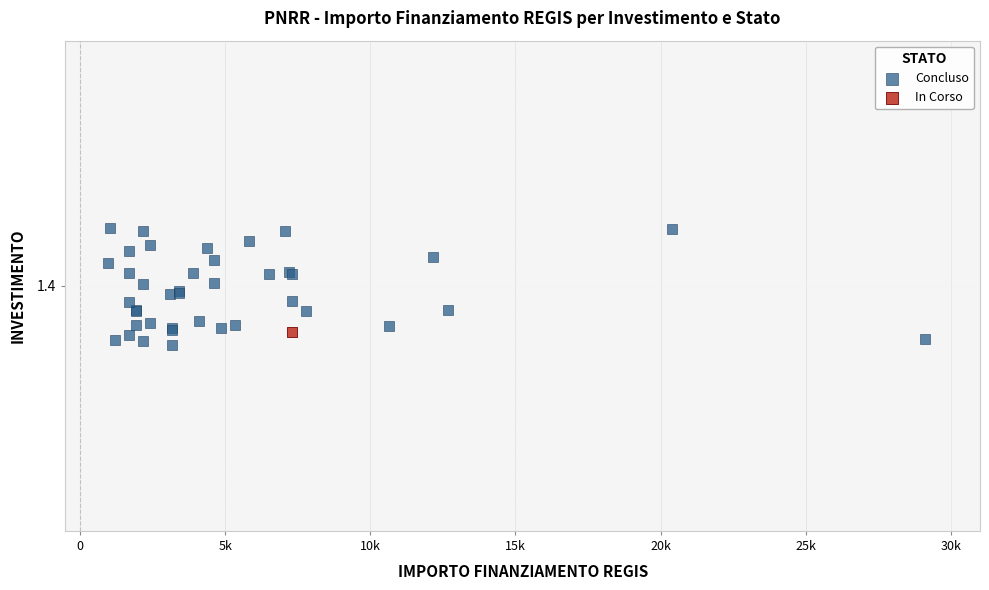

What are all the series names shown in the legend?

Concluso, In Corso